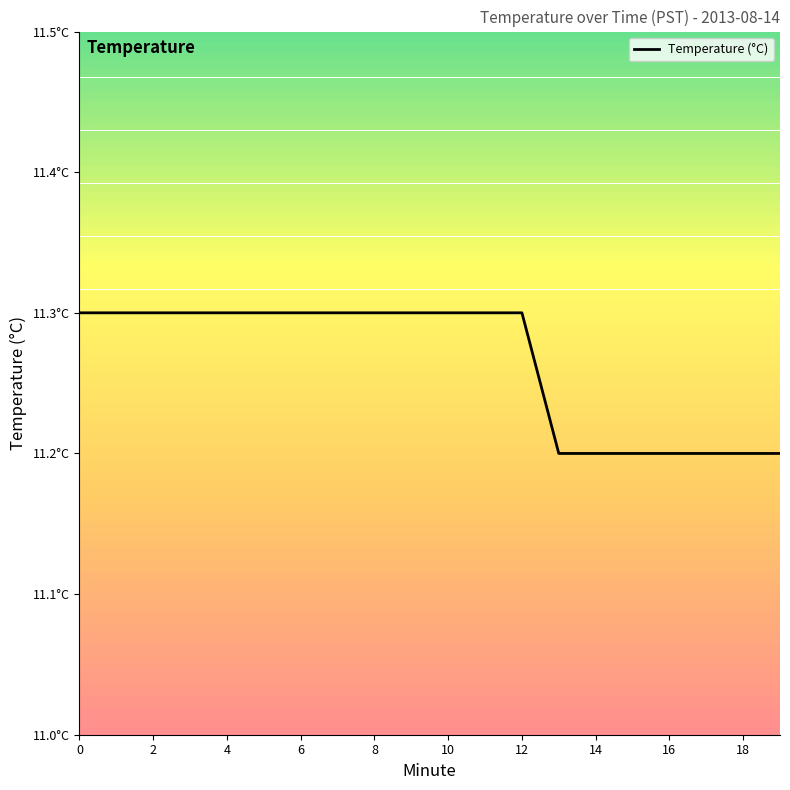

Is this an area chart (filled region under the line)?

No